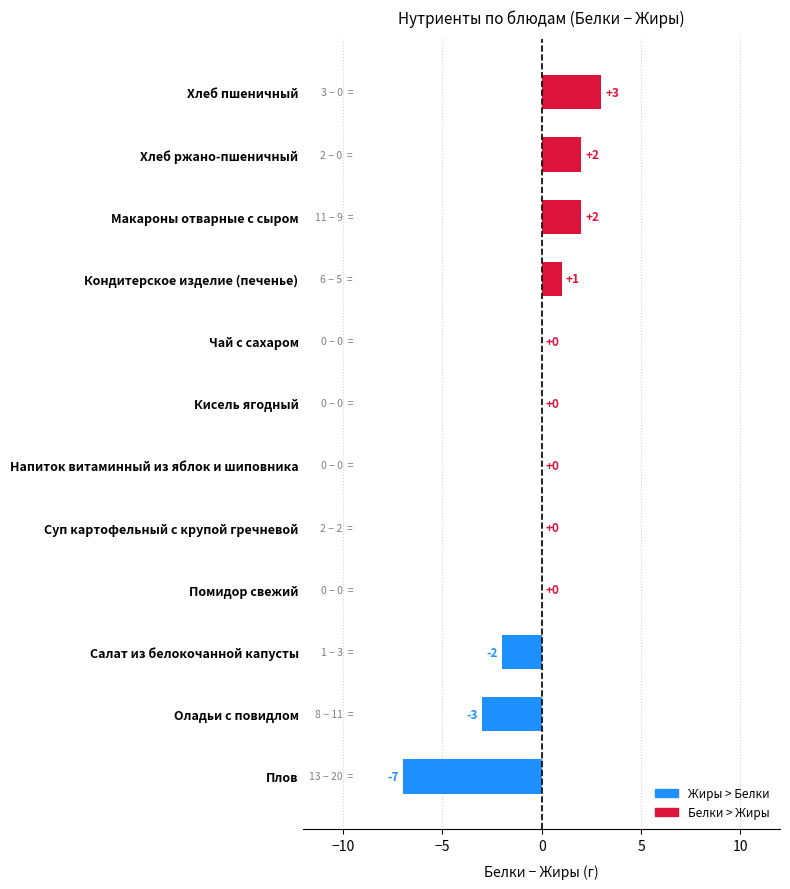

Is it true that the value at Хлеб пшеничный is 3?

True